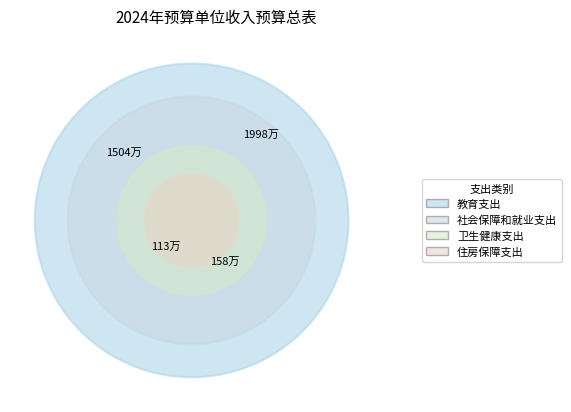

To the nearest percent, what is the difference between the largest and smallest slice percentages?

50%